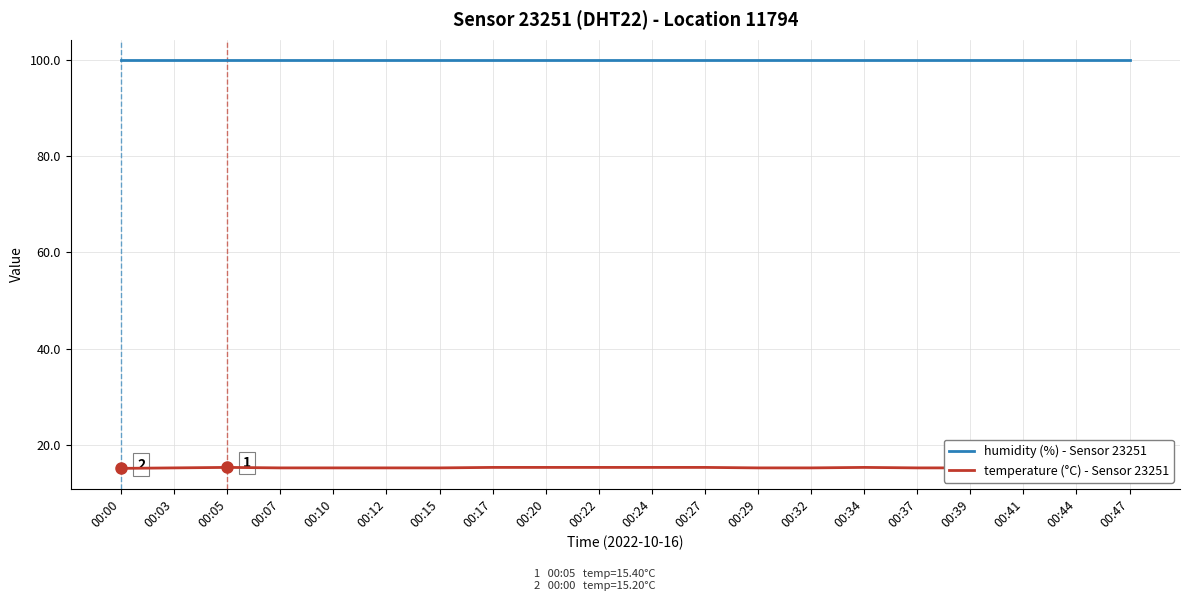

How many categories are shown in the chart?

20